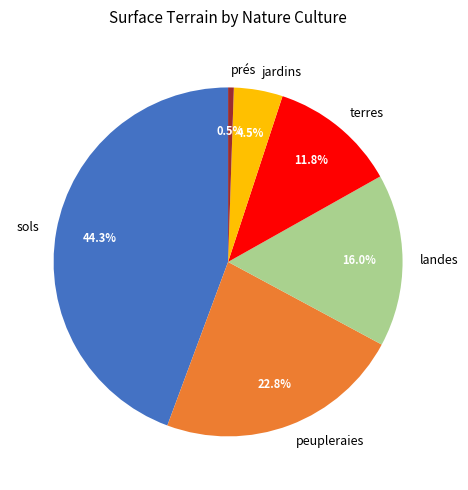

Rank the categories by value from highest to lowest.

sols, peupleraies, landes, terres, jardins, prés